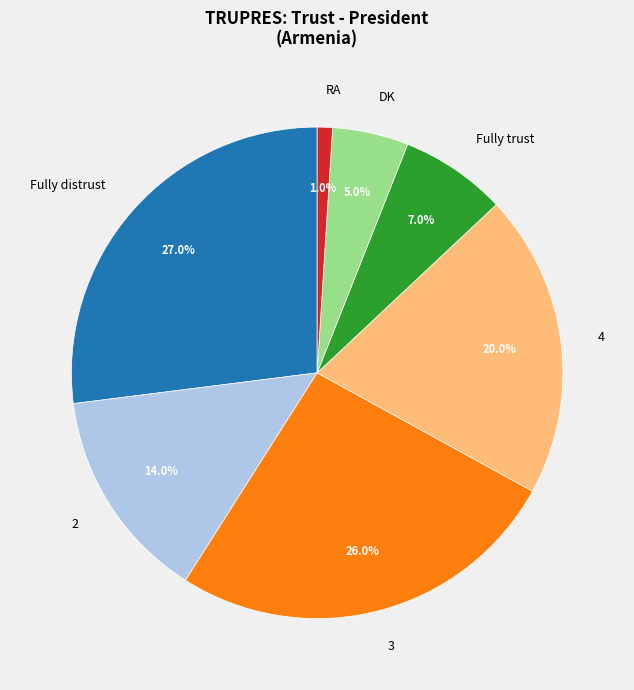

To the nearest percent, what is the difference between the 3 and Fully distrust slice percentages?

1%